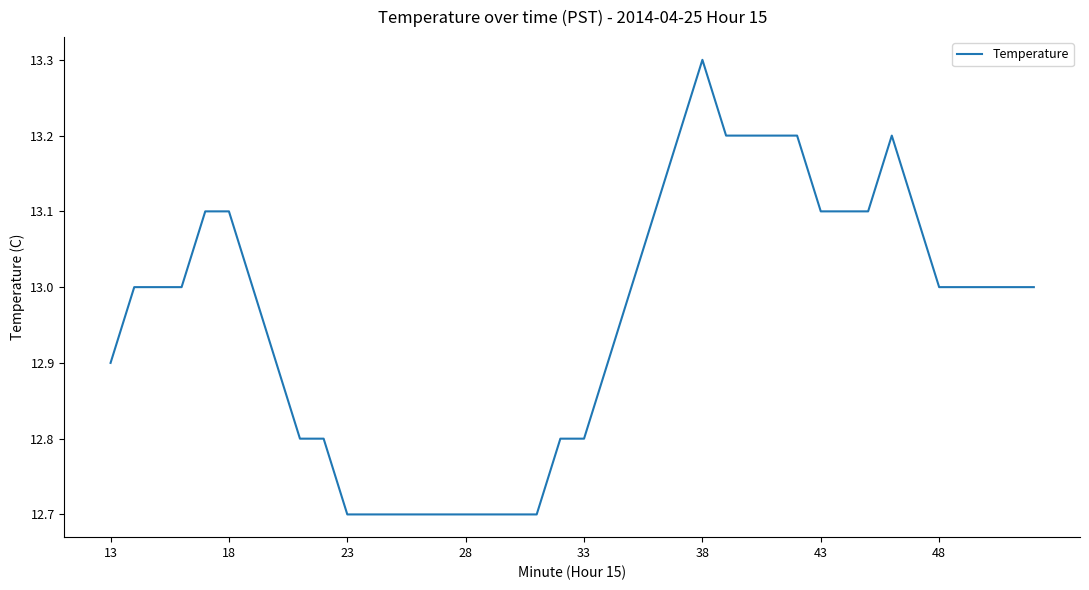

What is the difference between the maximum and minimum values?

0.6